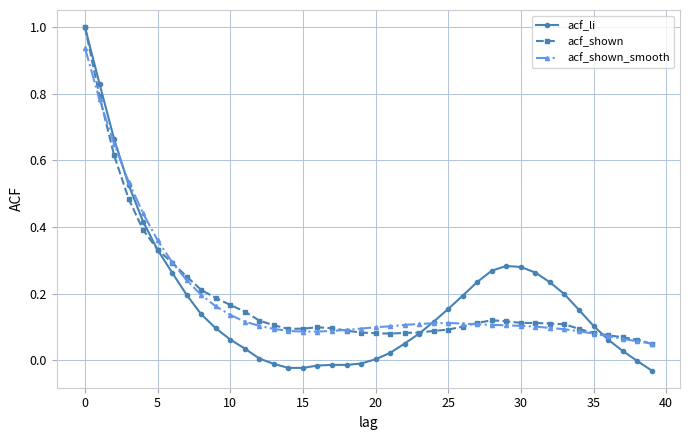

Does the chart have visible grid lines?

Yes